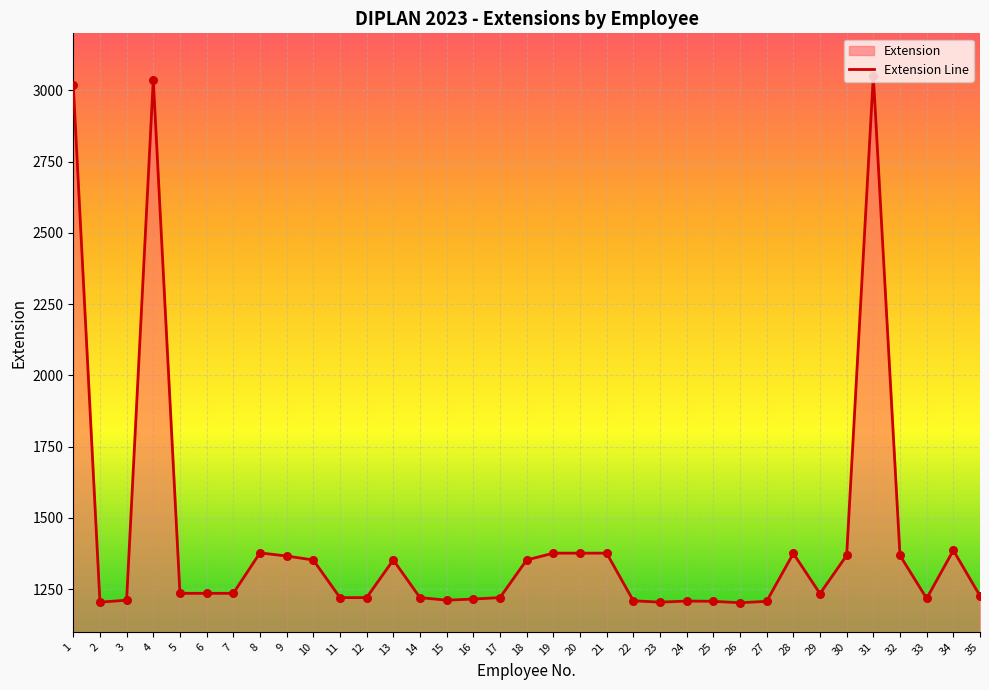

Which has a higher value, 12 or 10?

10